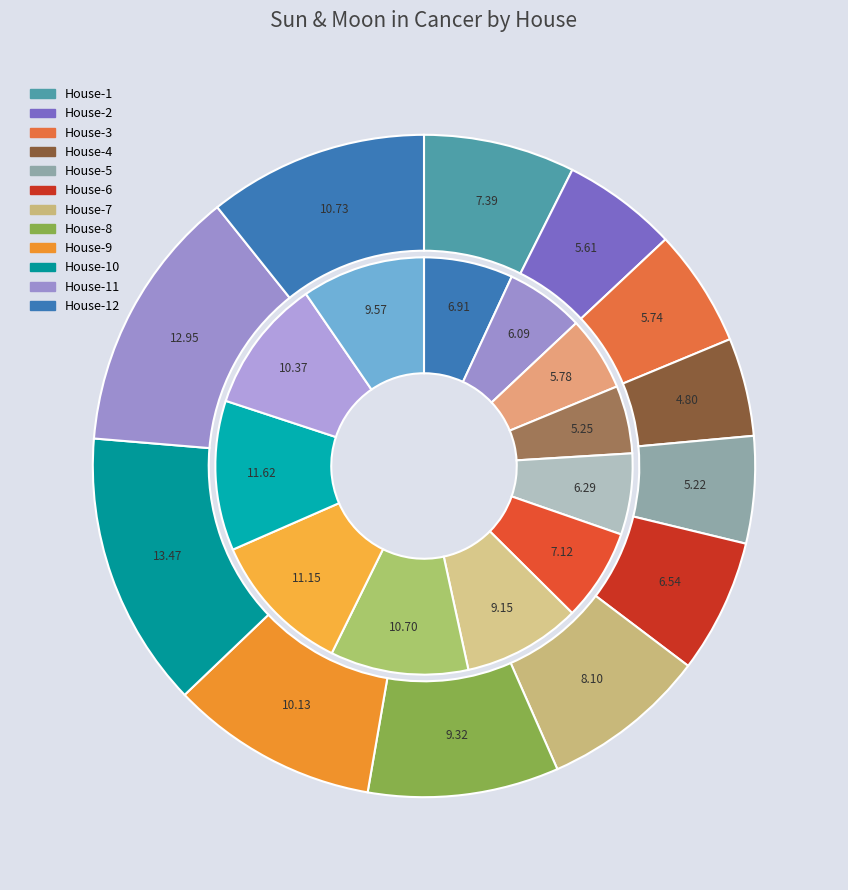

Is 7 the majority of the pie?

No